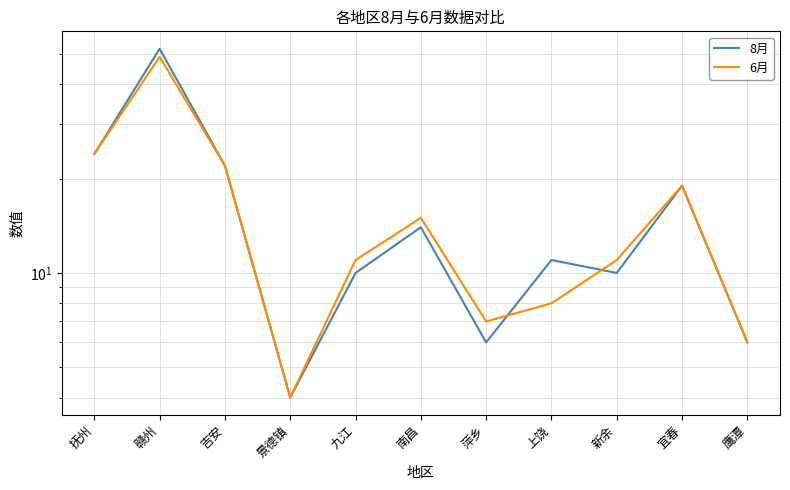

List the series in order of their peak value, lowest first.

6月, 8月